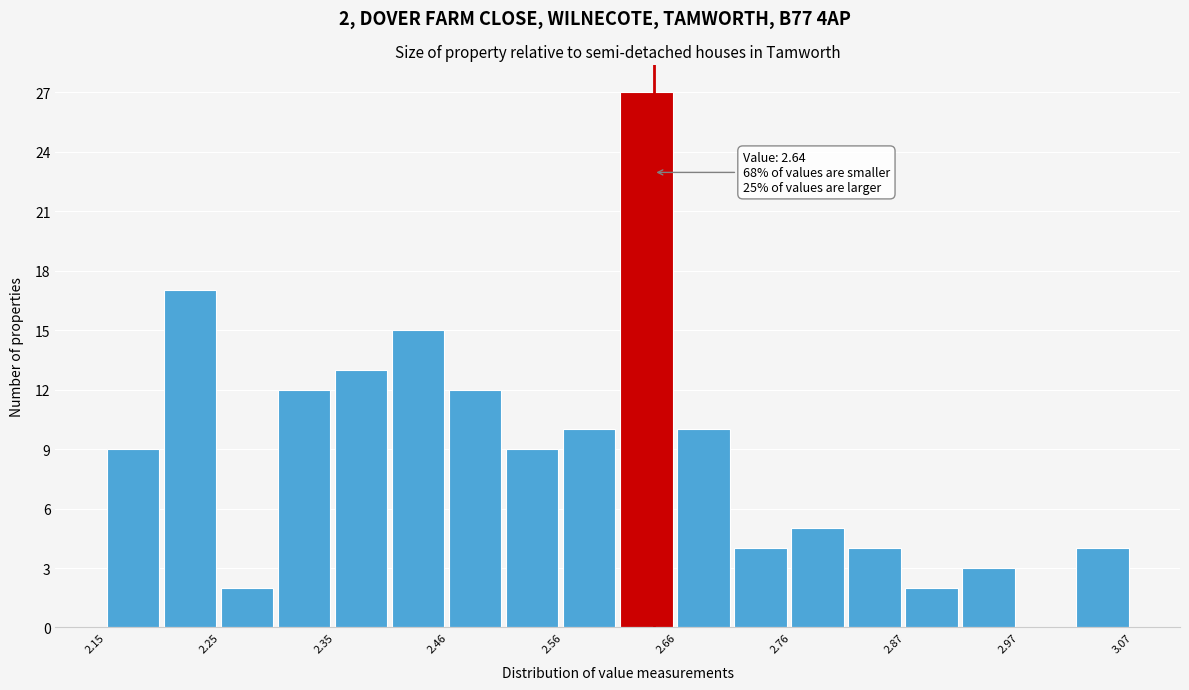

Read against the x-axis, roughly where is the centre of the tallest bar?

2.64